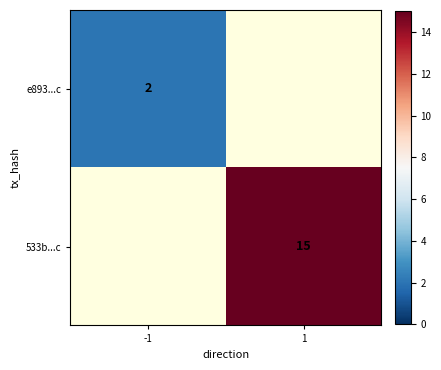

Is it true that 533b...c equals 23 at 1?

False